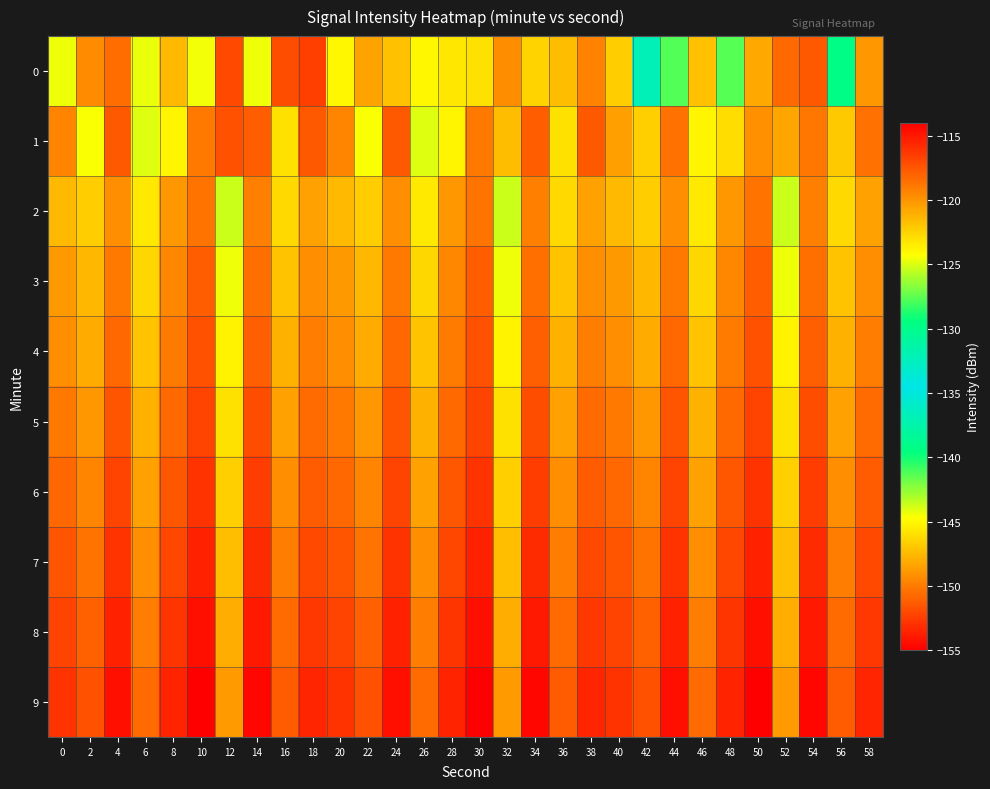

What is the difference between the highest and lowest values at 54?

4.8